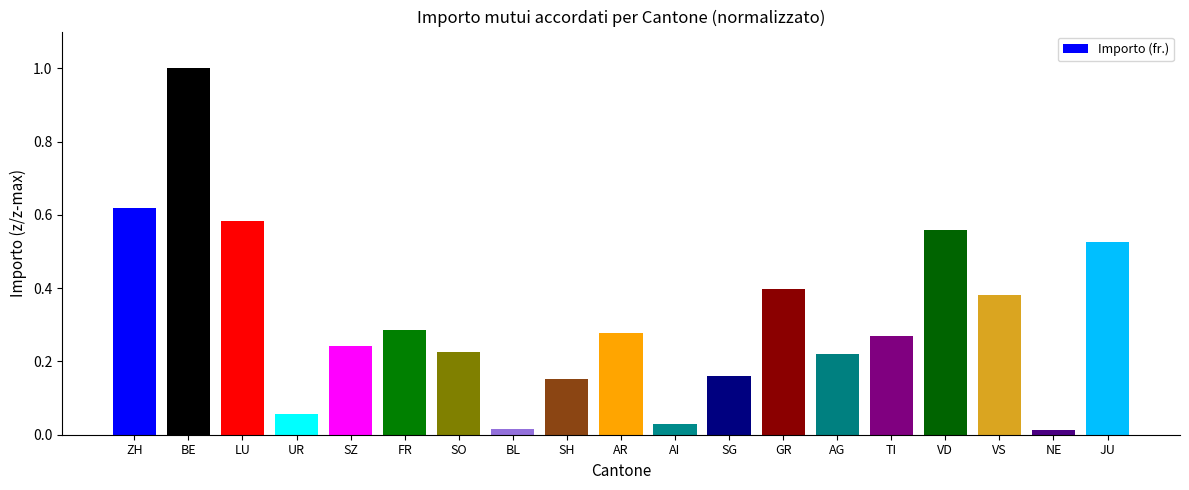

What is the sum of the values at ZH and SG?

0.8